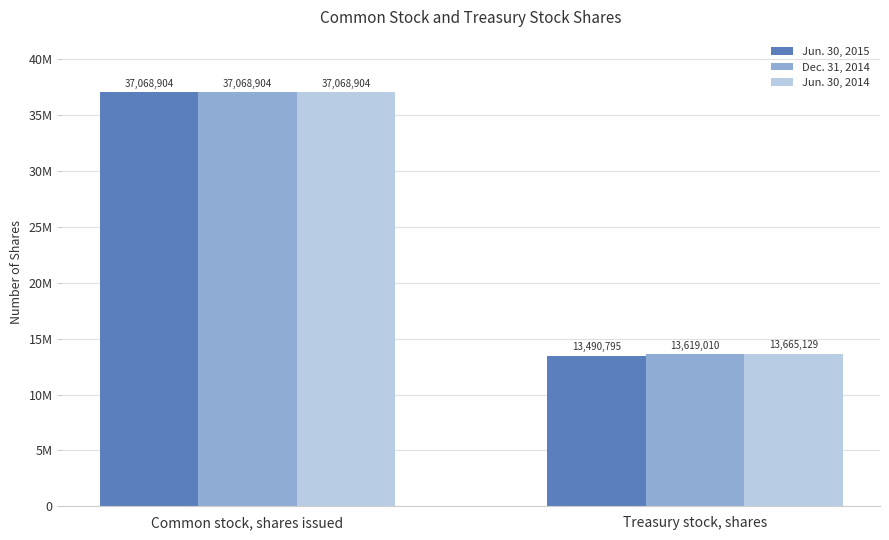

What are all the series names shown in the legend?

Jun. 30, 2015, Dec. 31, 2014, Jun. 30, 2014